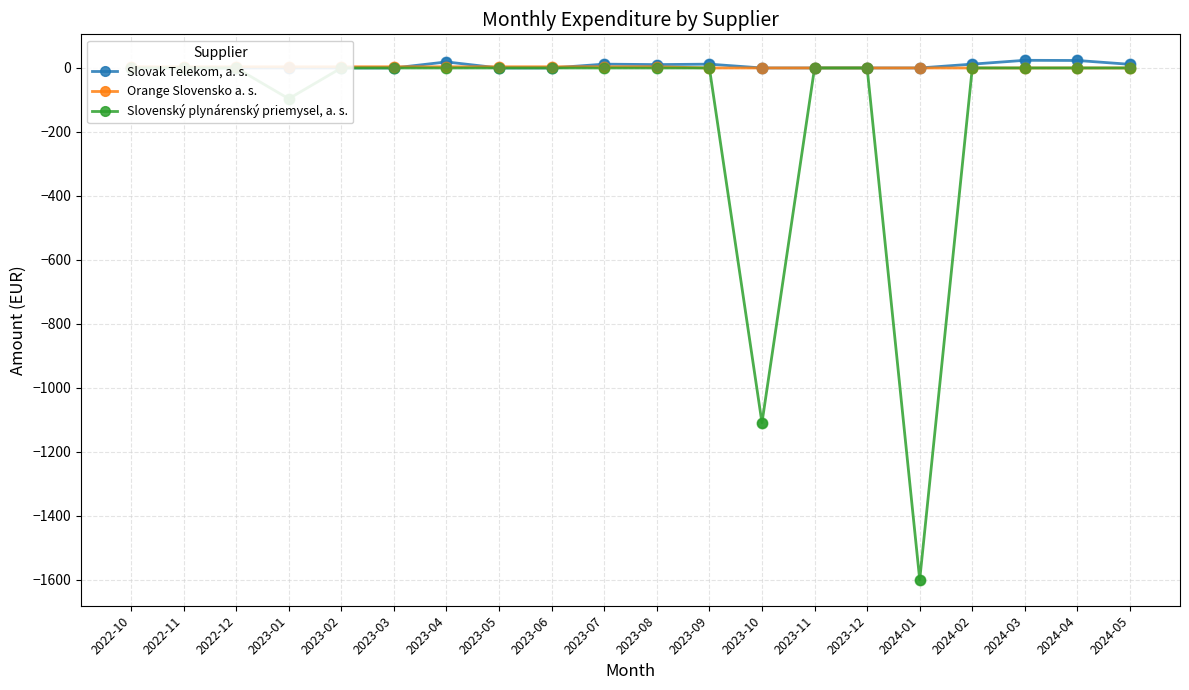

At how many categories does at least one series exceed -855?

20